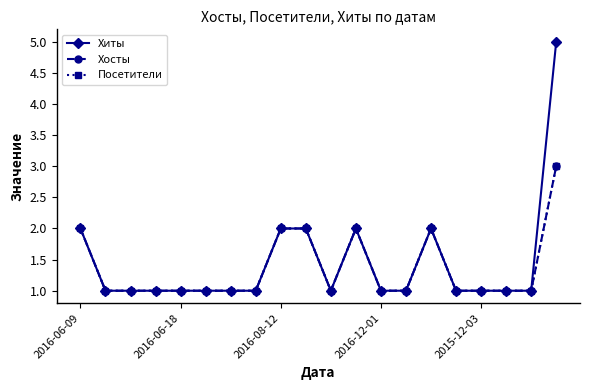

Is this an area chart (filled region under the line)?

No